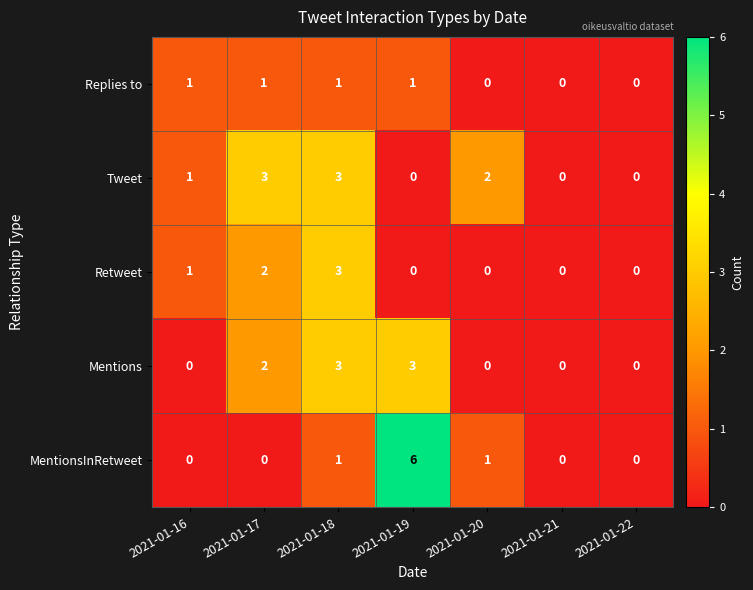

Which category has the highest value across all series?

2021-01-19